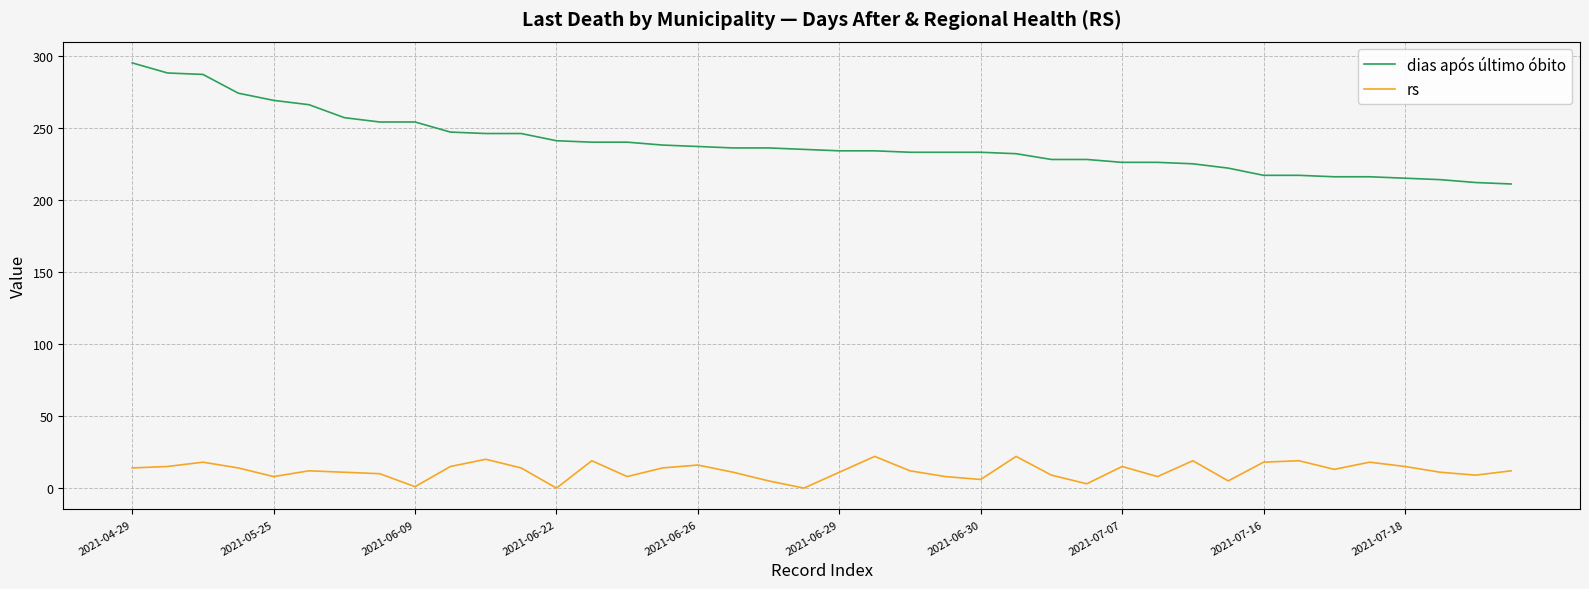

Rank the series by their average value, from highest to lowest.

dias após último óbito, rs